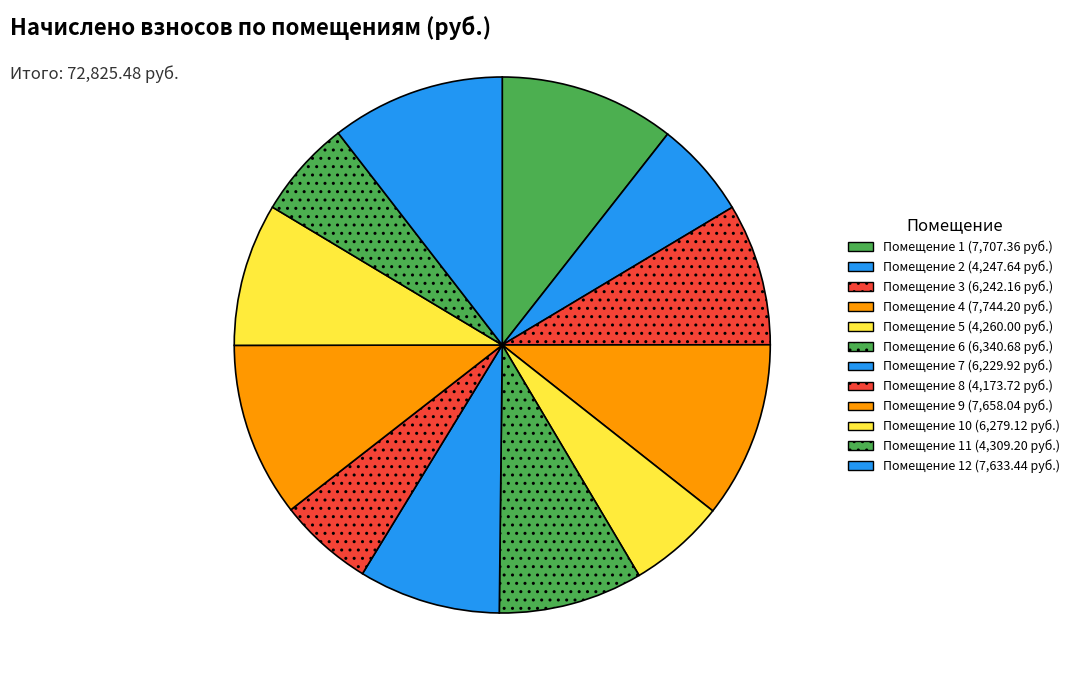

To the nearest percent, what is the average slice percentage?

8%